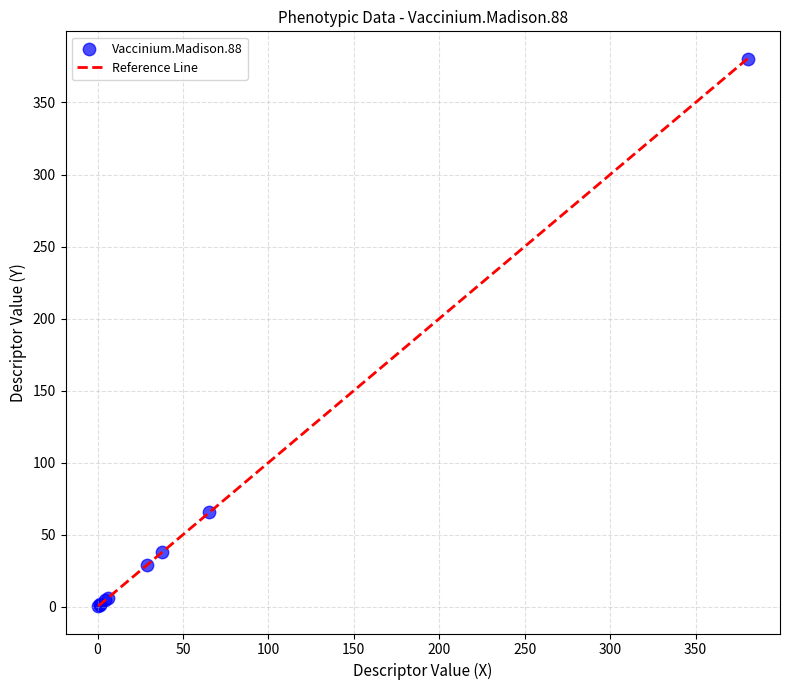

What Y value in the scatter plot is closest to 190?

65.5